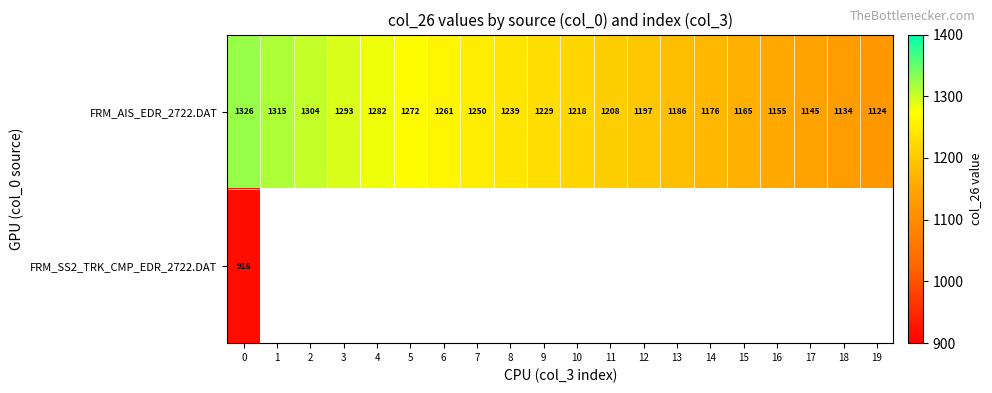

Between 5 and 13, which is larger?

5